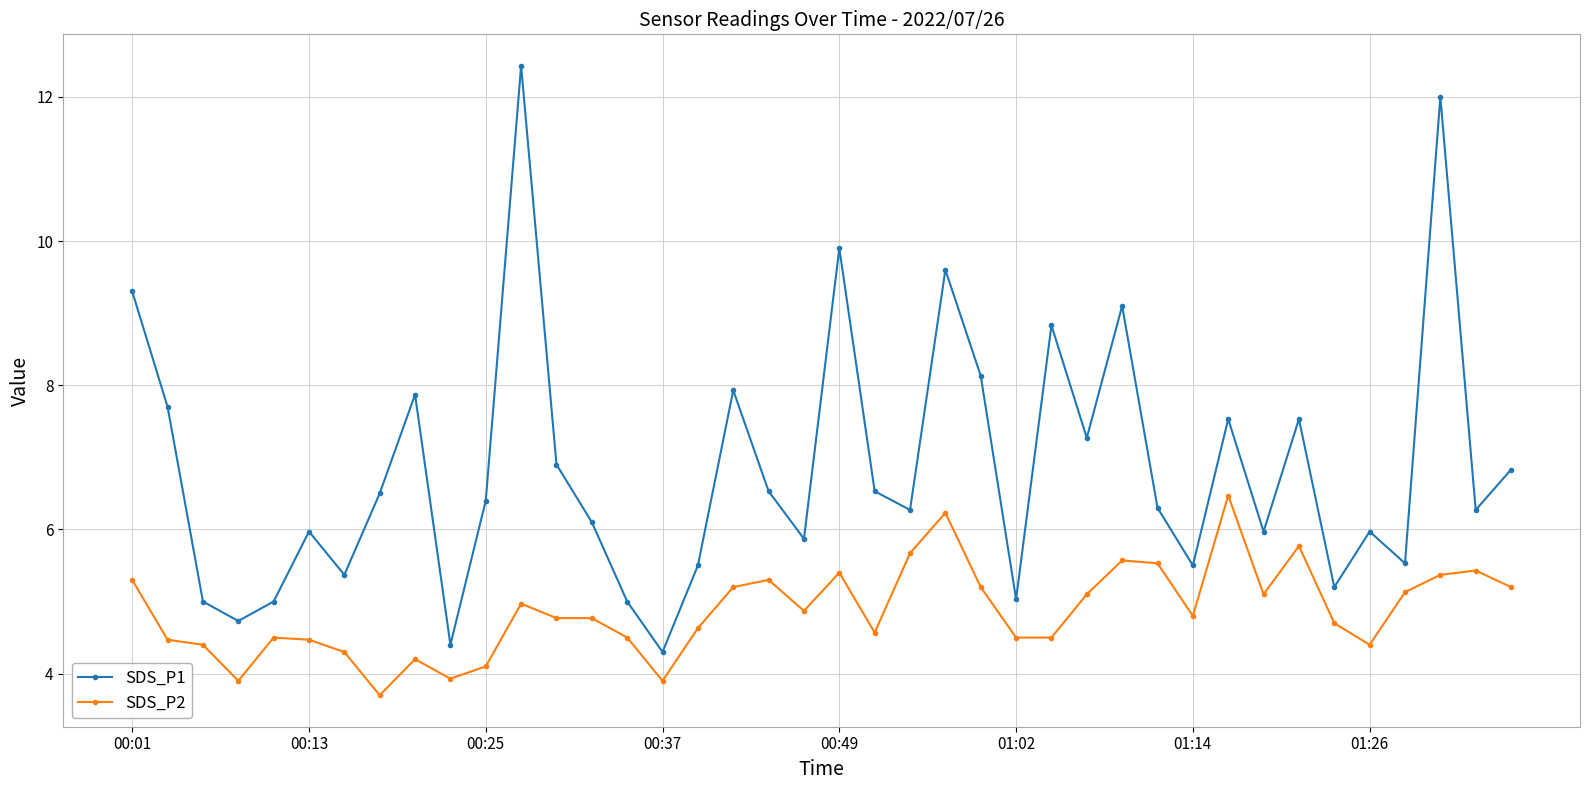

In SDS_P1, how many points are lower than both neighbors (excluding endpoints)?

13